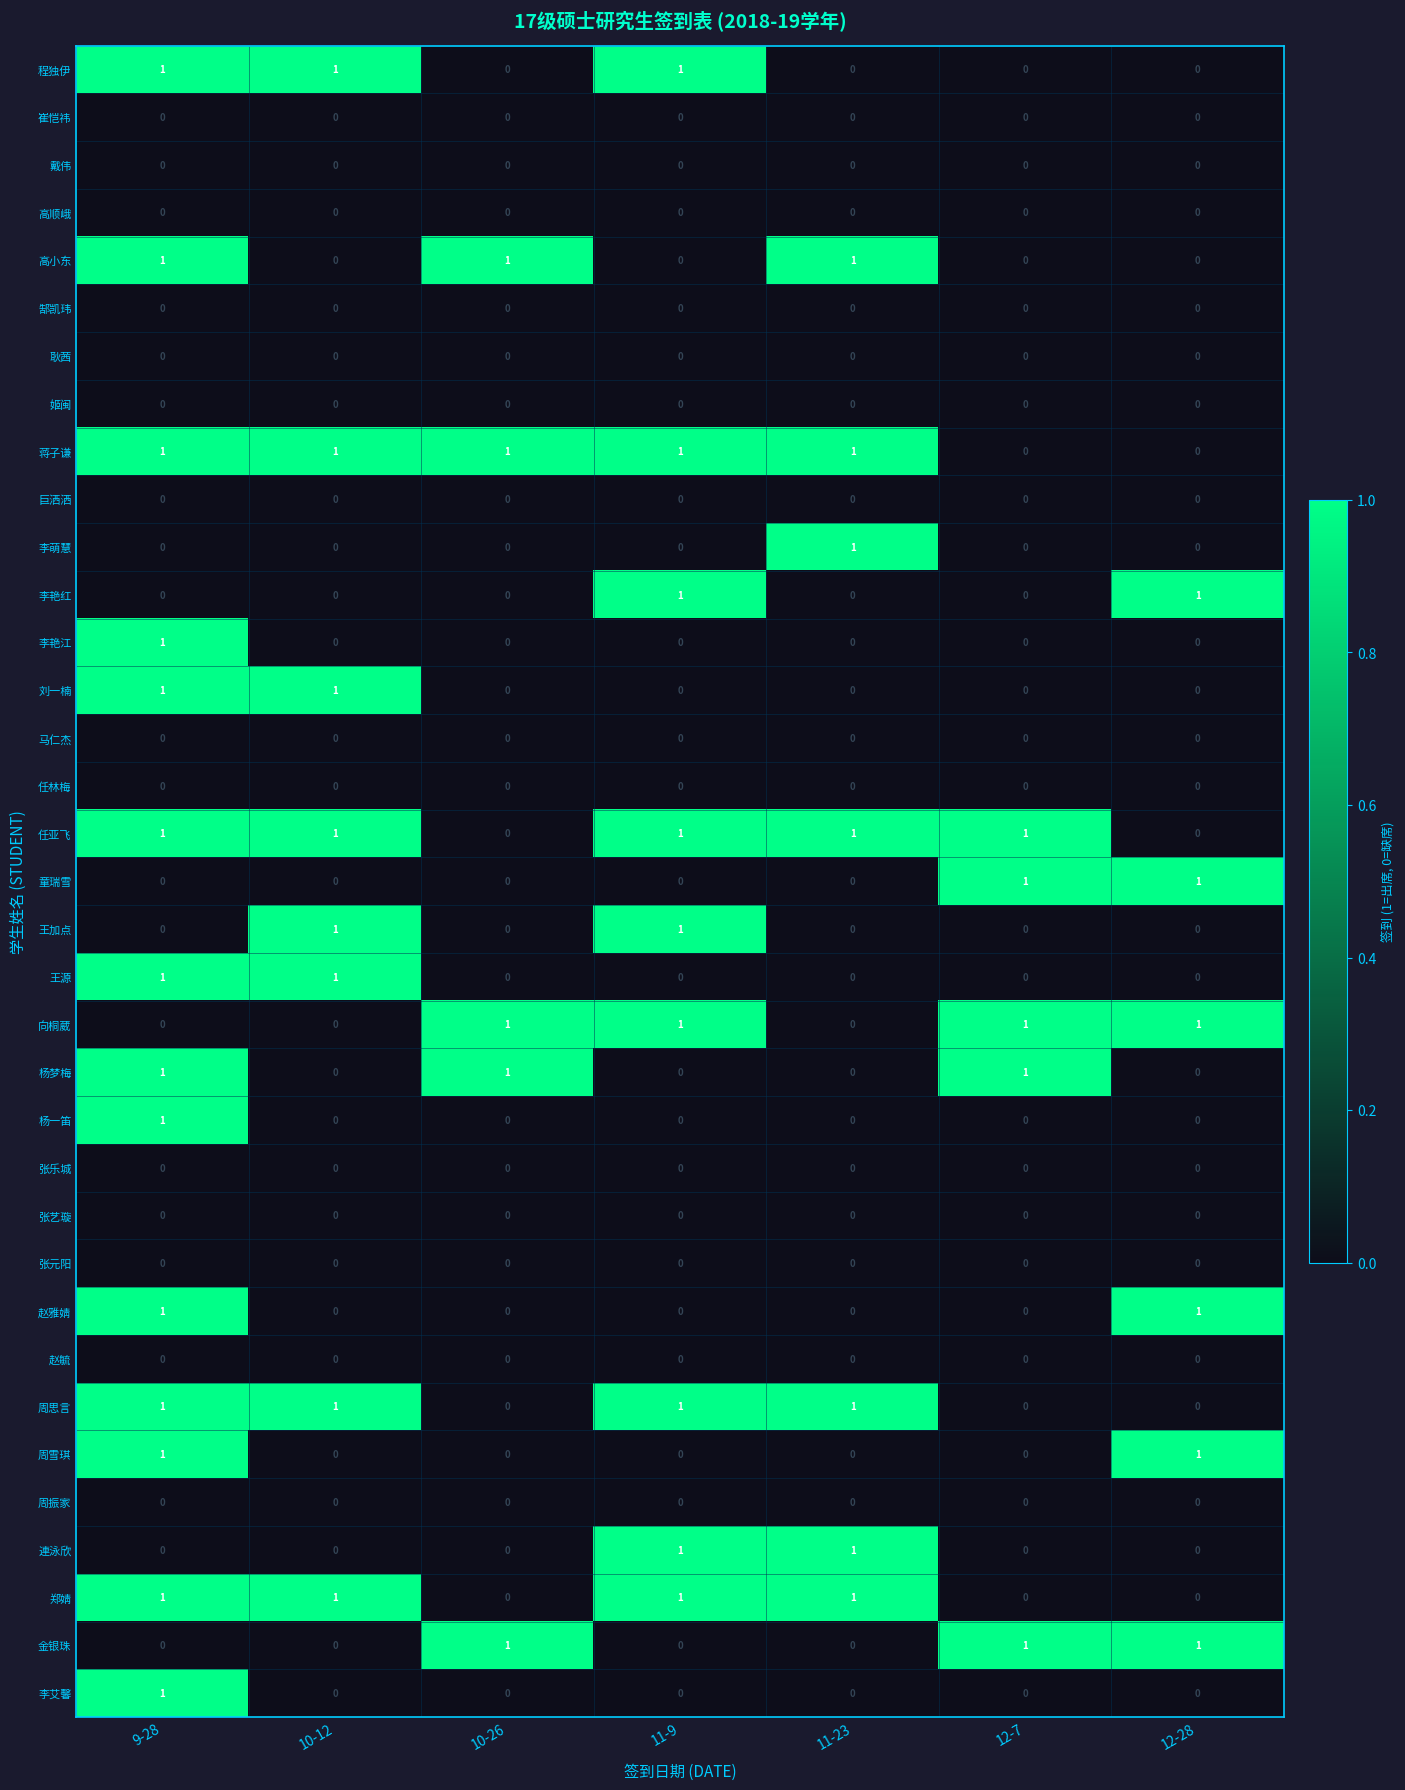

True or false: 李艳红 has a value of 1 at 12-28.

True